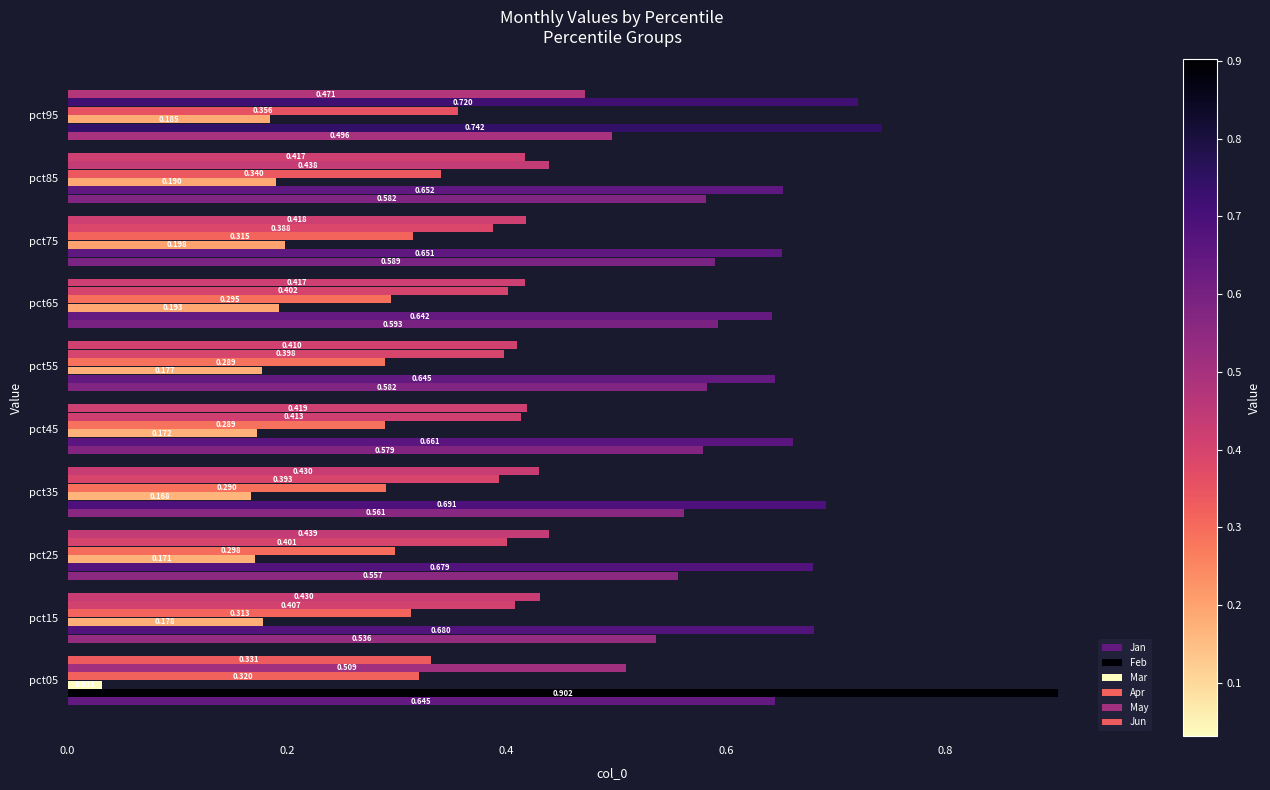

Count the number of data series in this chart.

6